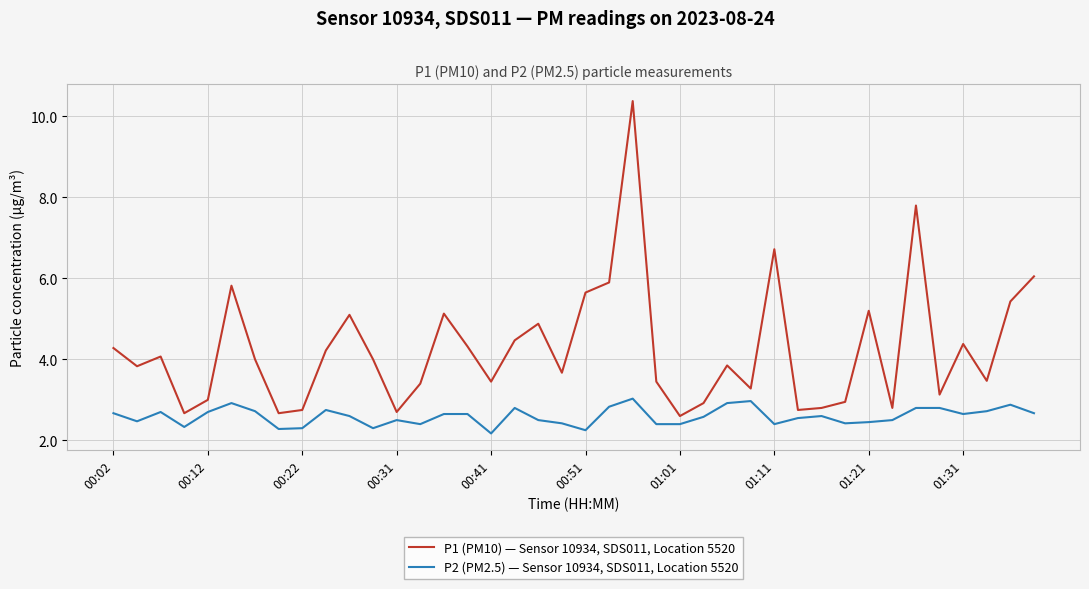

What is the difference between the maximum and minimum values in the P2 (PM2.5) — Sensor 10934, SDS011, Location 5520 series?

0.9